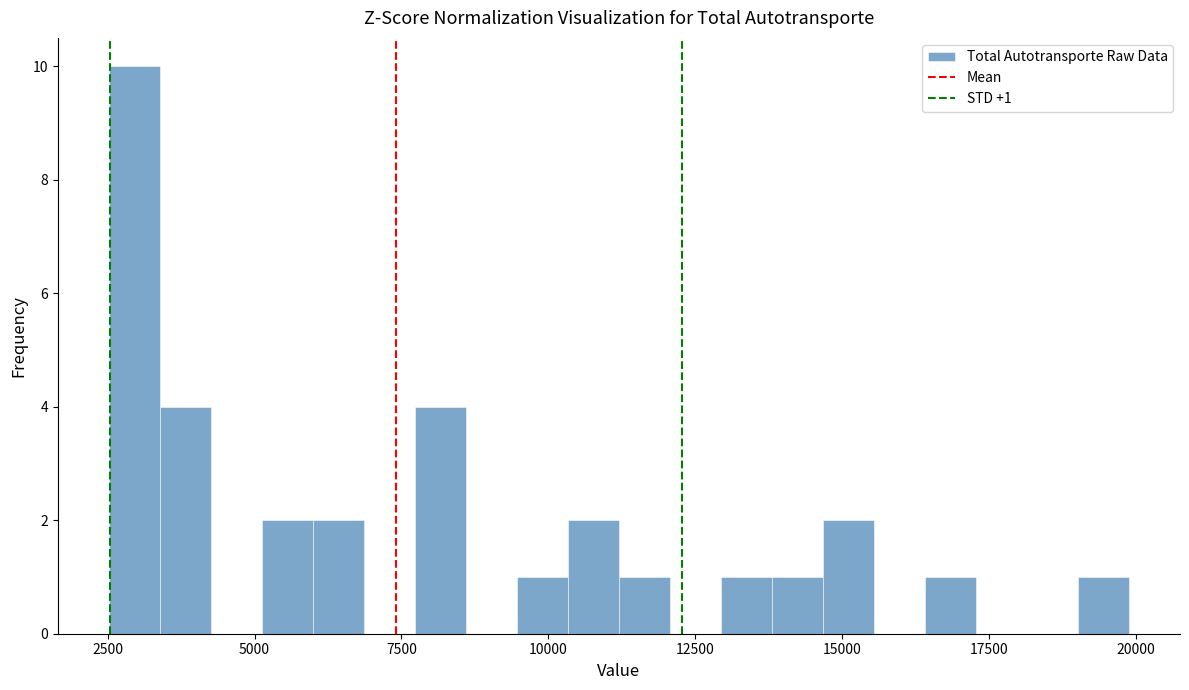

Read against the x-axis, roughly where is the centre of the tallest bar?

3000